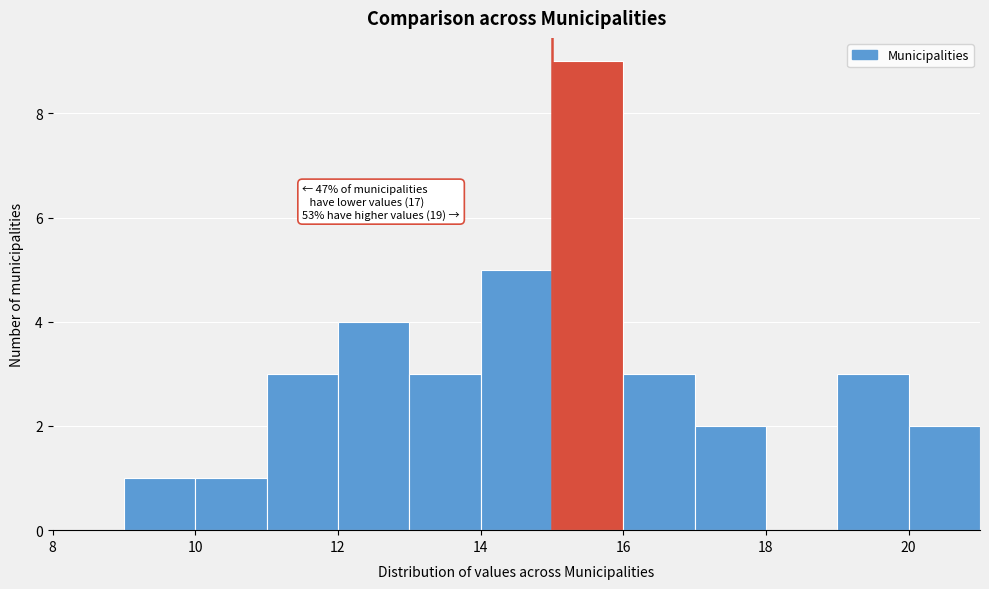

Which range on the x-axis has the tallest bar?

15 to 16